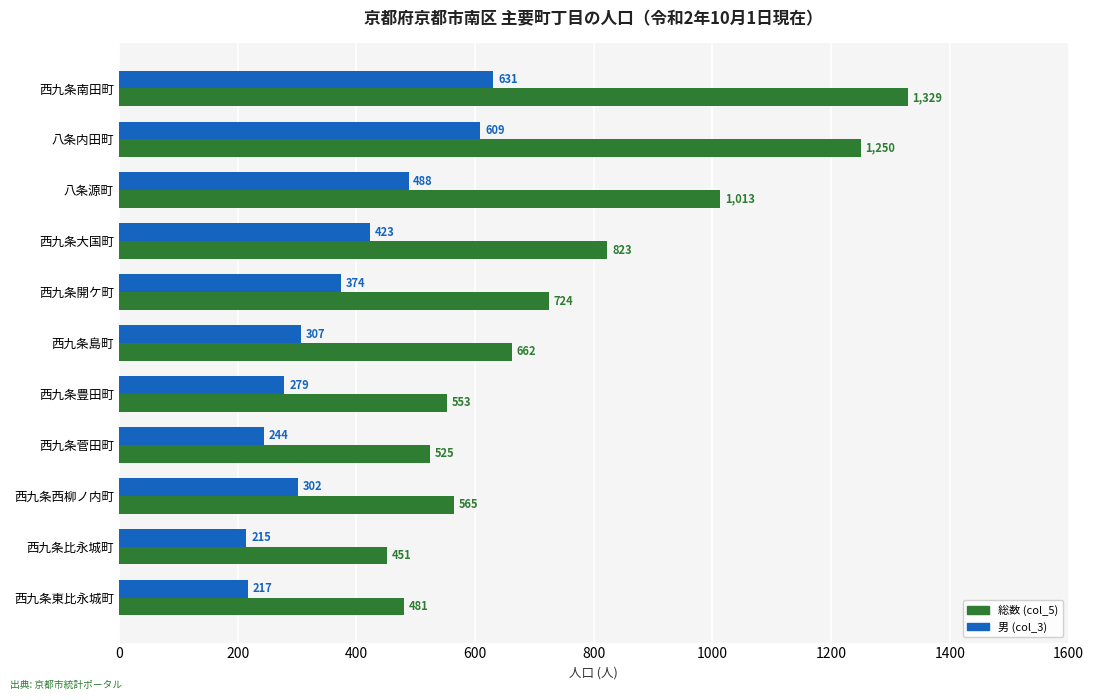

Which series has the widest spread of values?

総数 (col_5)